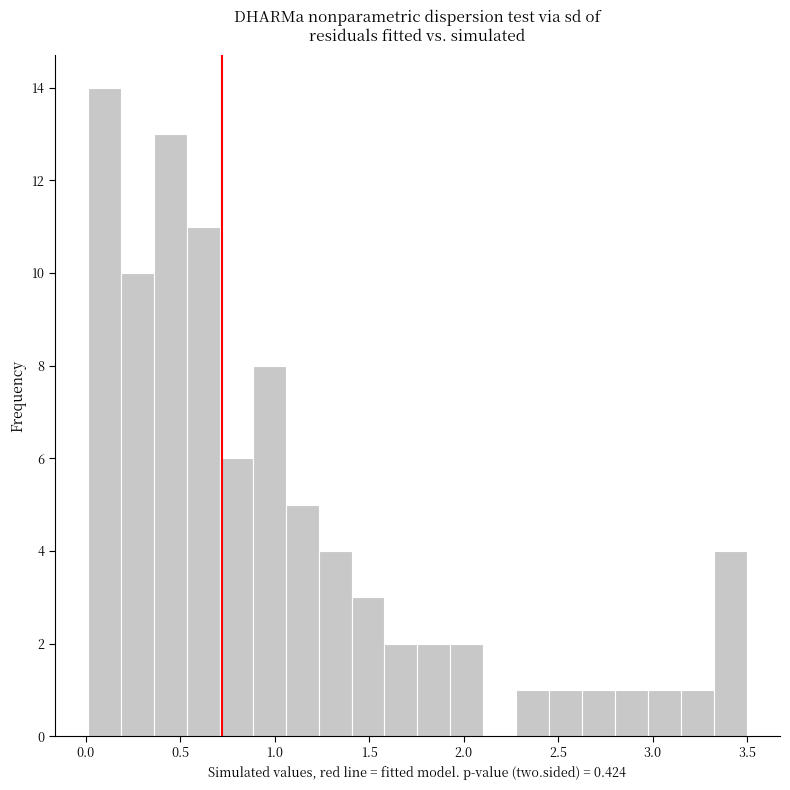

Around what value on the x-axis is the tallest bar? Give the approximate position of its centre, as read against the axis.

0.10